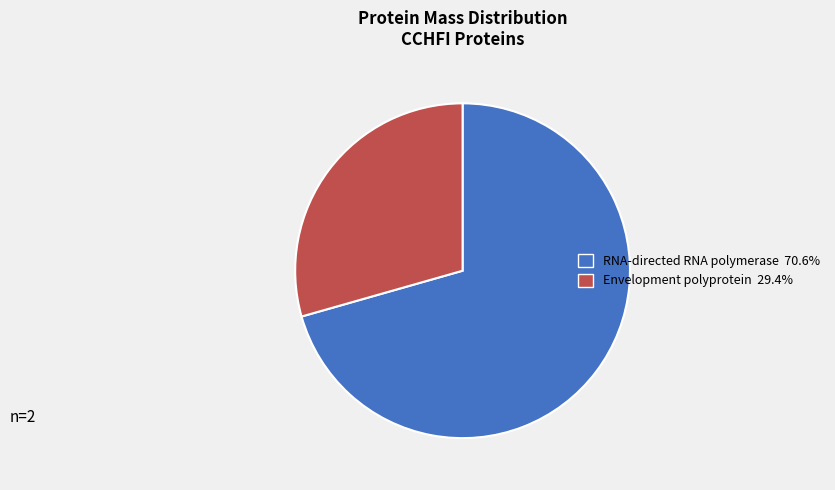

Is there any slice that represents more than half of the pie?

Yes